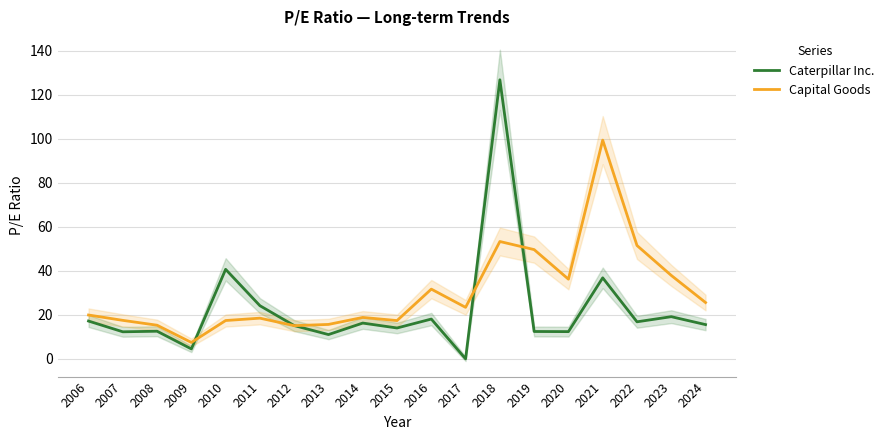

True or false: Caterpillar Inc. has a value of 11.0 at 2013.

True